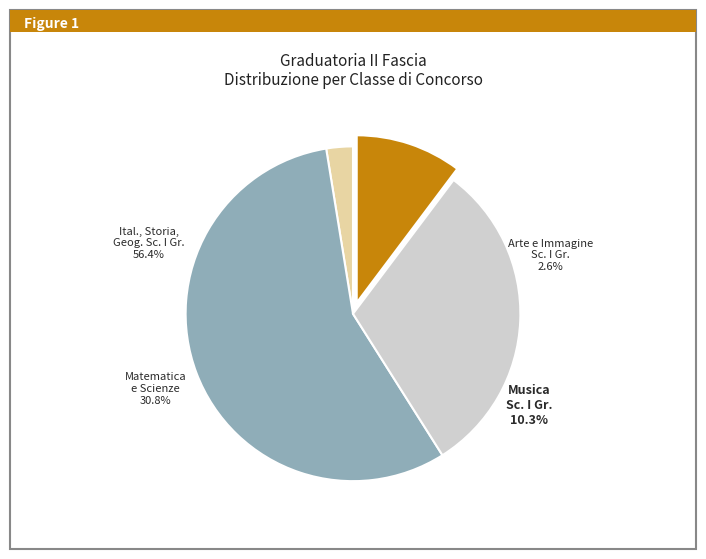

How many segments does this pie chart have?

4